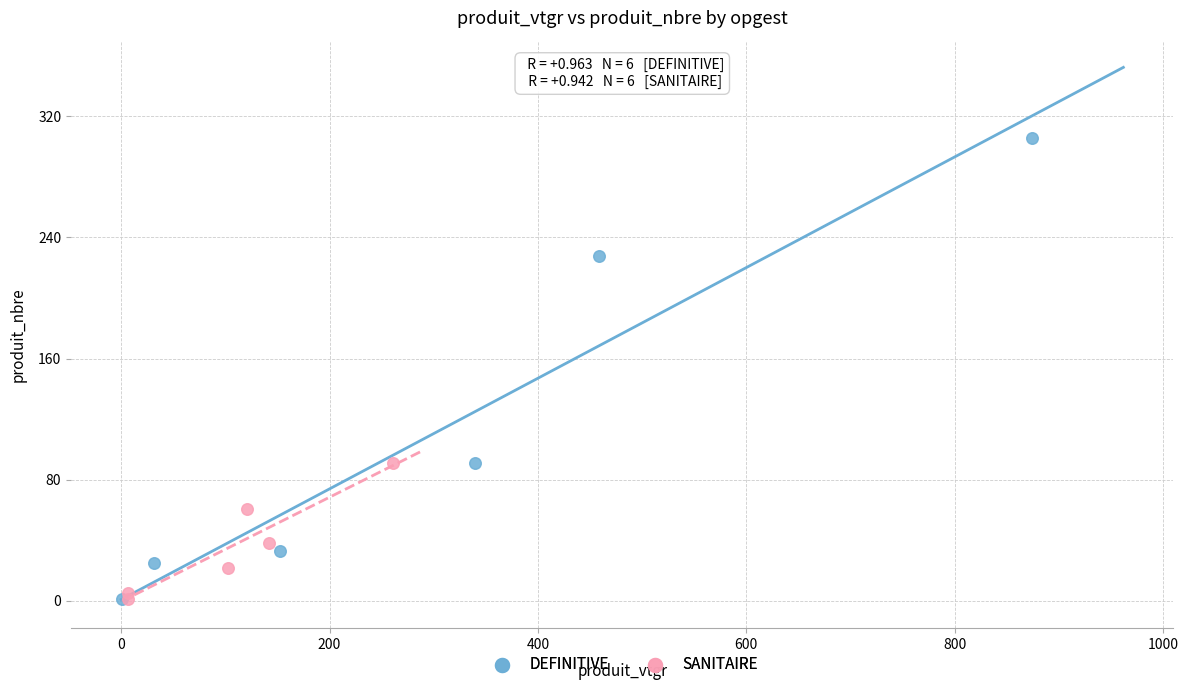

Which series has the largest Y range (max minus min)?

DEFINITIVE